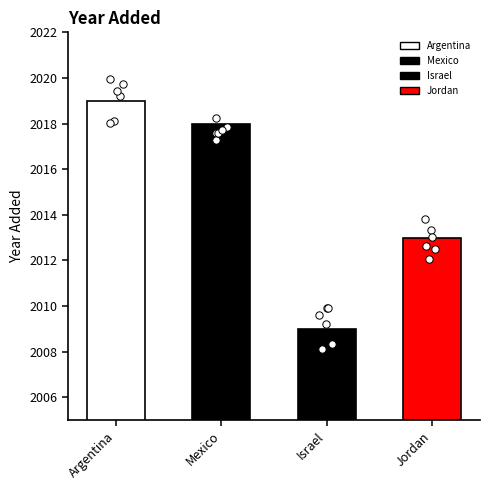

Approximately how many times larger is the value at Argentina compared to Israel?

1.0